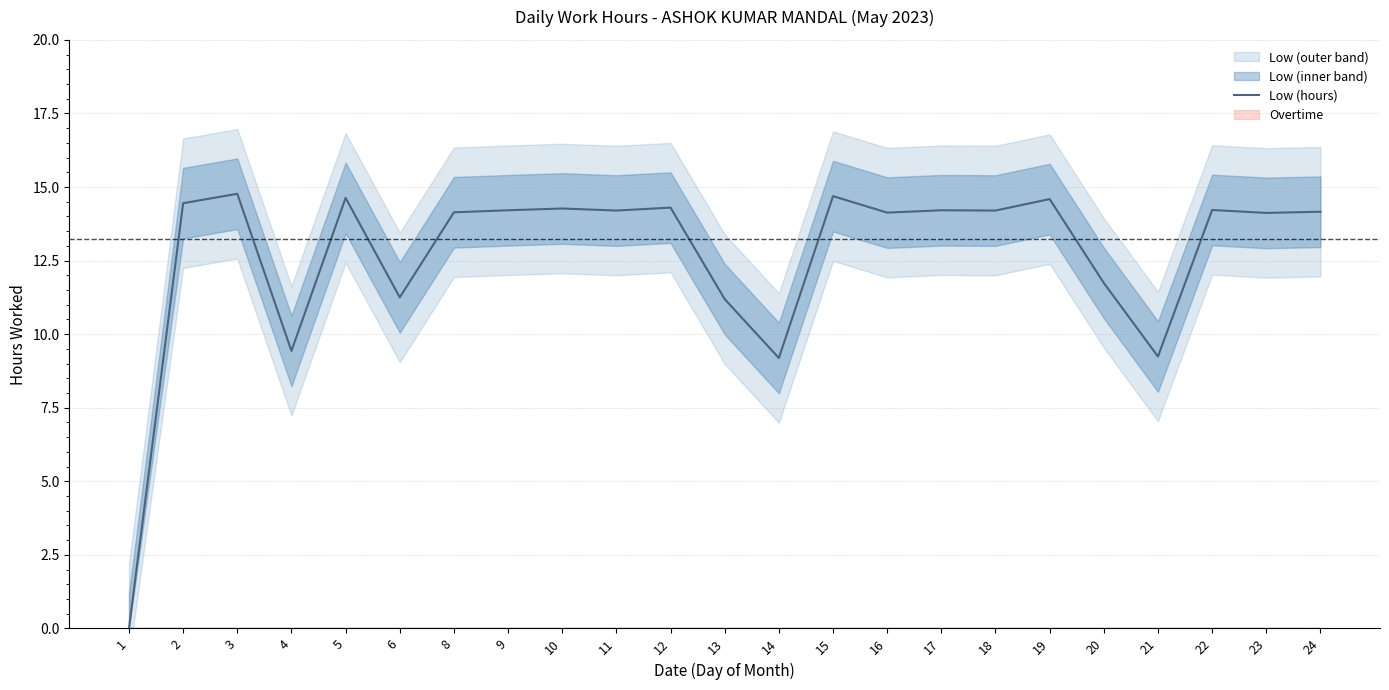

Where does the data first go above 14?

2